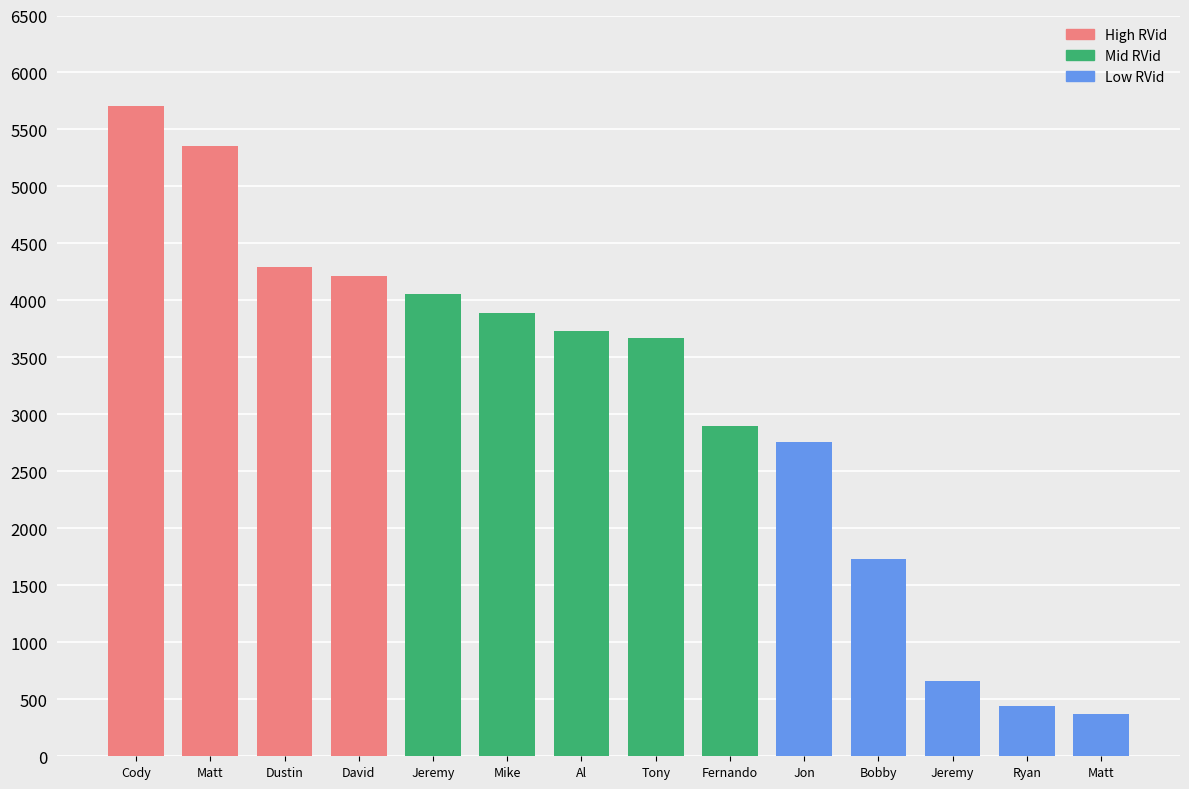

What is the greatest value displayed?

5707